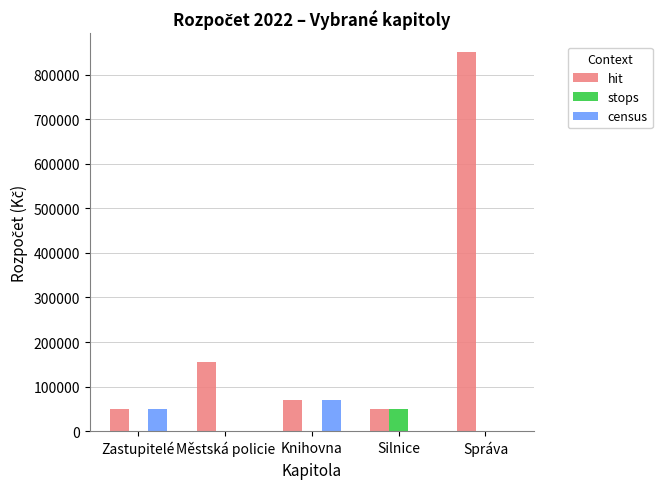

What is the total value across all series at Silnice?

100000